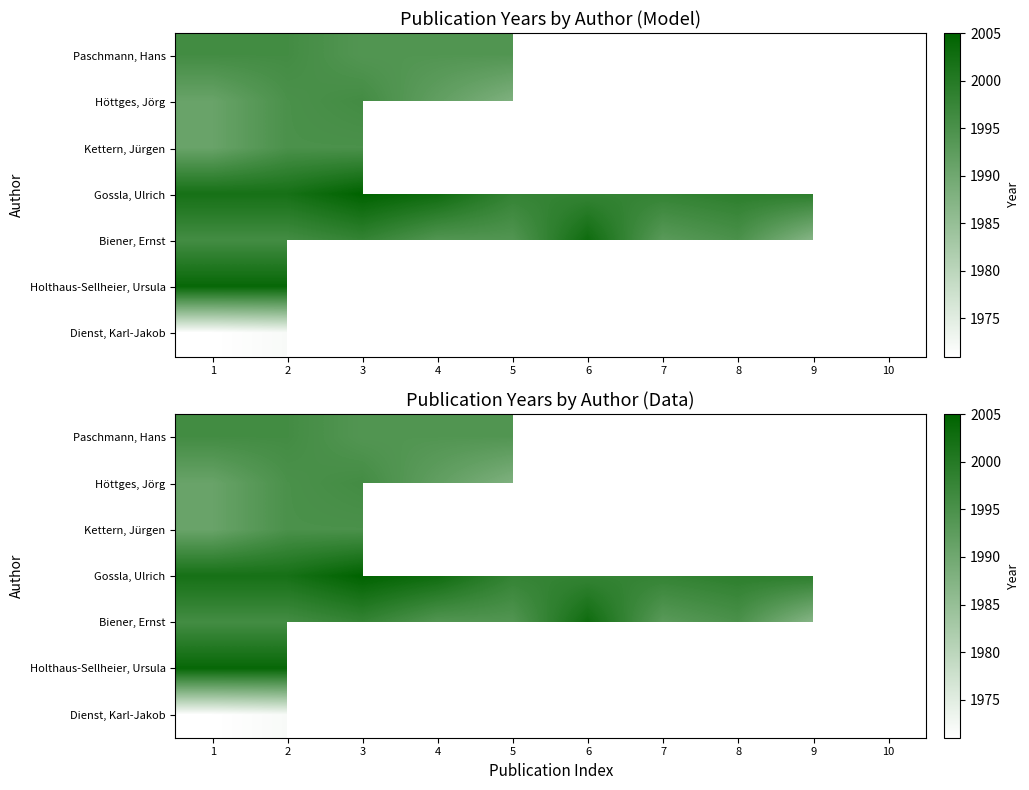

What is the total value across all series at 2?

13960.0